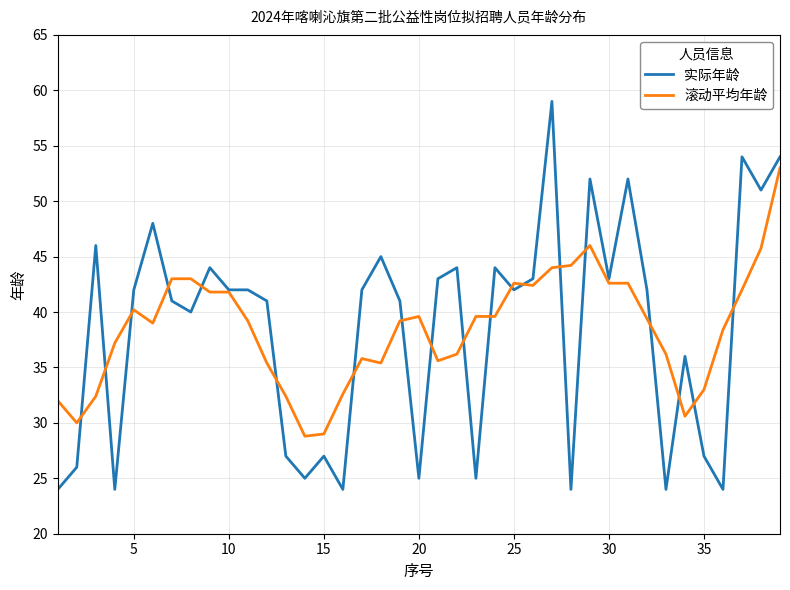

List the series in order of their peak value, lowest first.

滚动平均年龄, 实际年龄